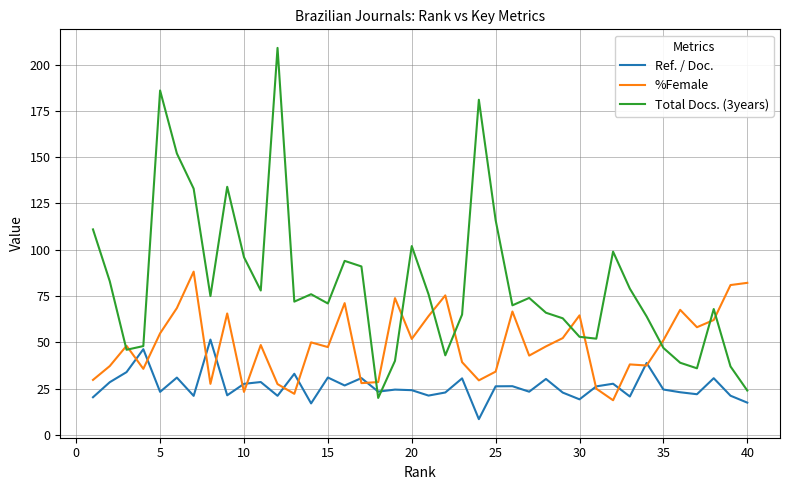

What is the smallest value displayed?

8.5